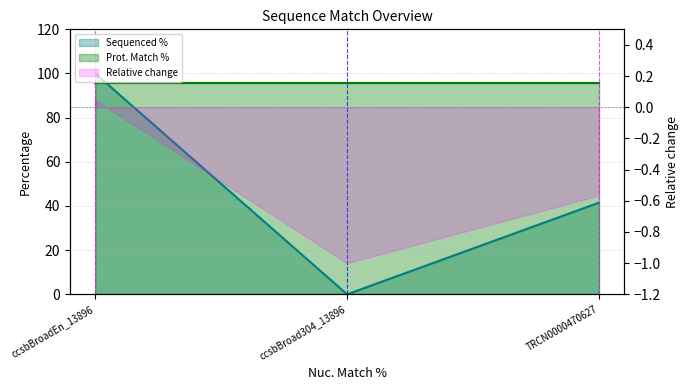

Reading right to left, list all the values displayed in this chart.

41.5	0.0	100.0